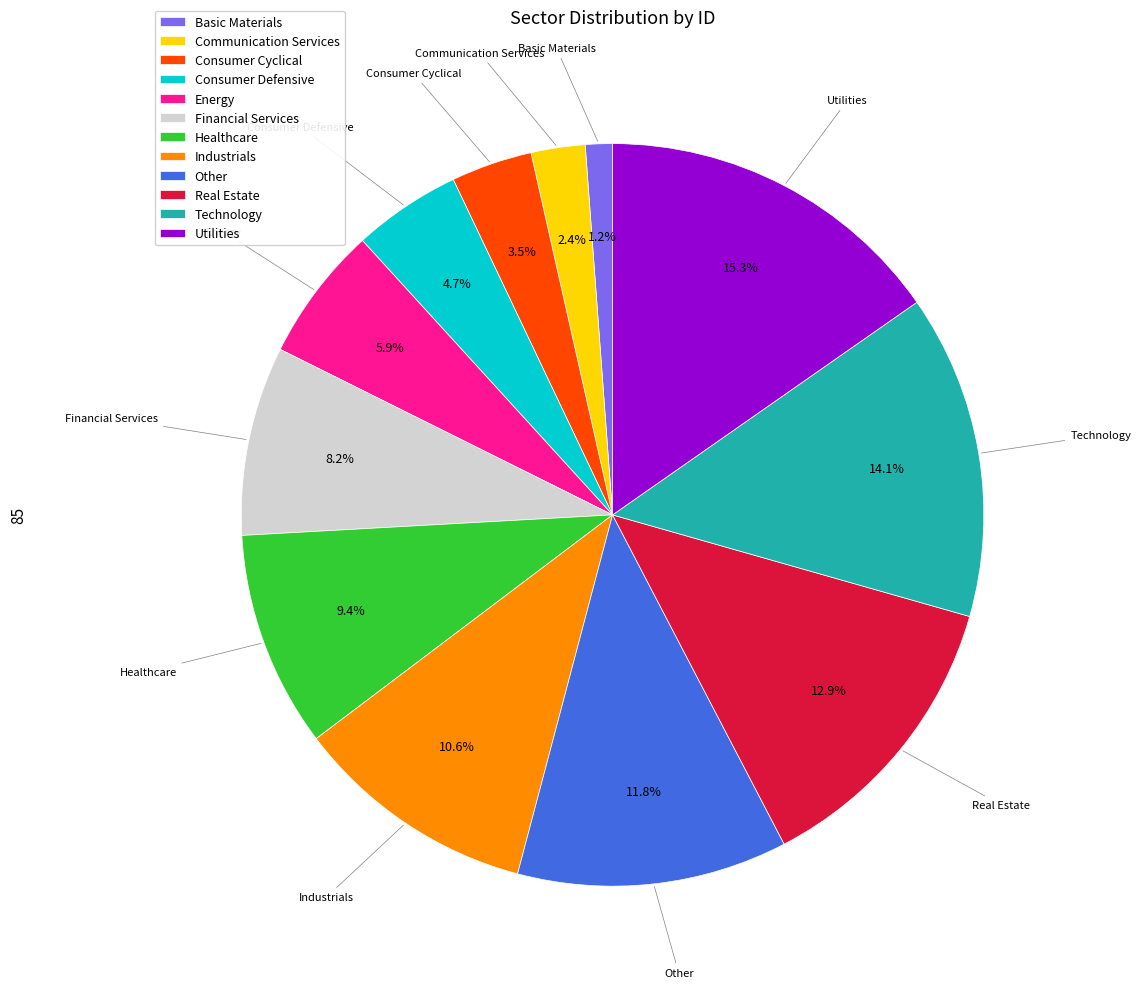

To the nearest percent, what is the combined percentage of Utilities and Consumer Cyclical?

19%